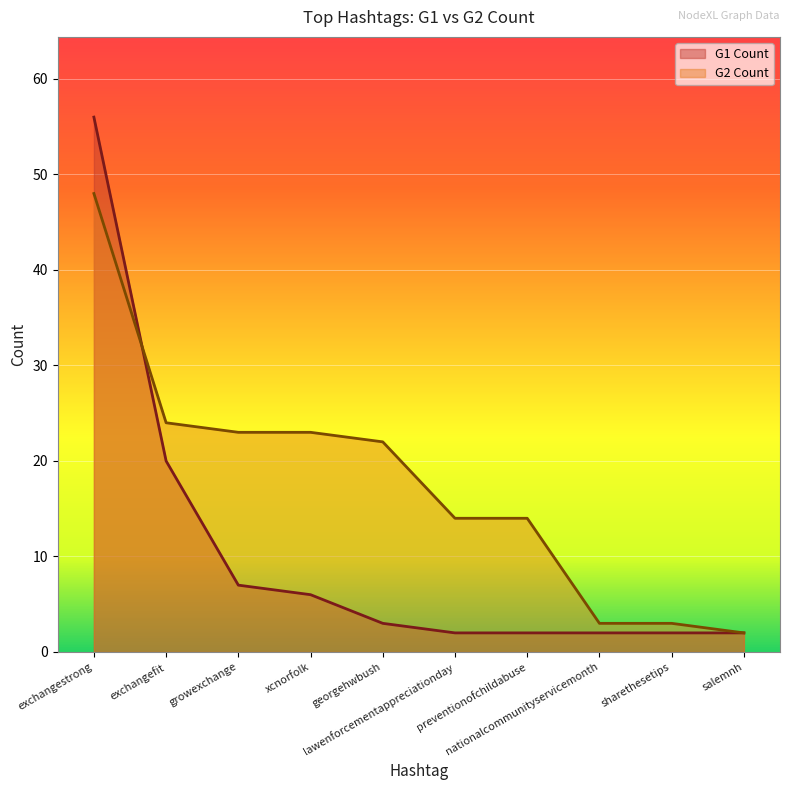

What is the sum of all G2 Count values?

176